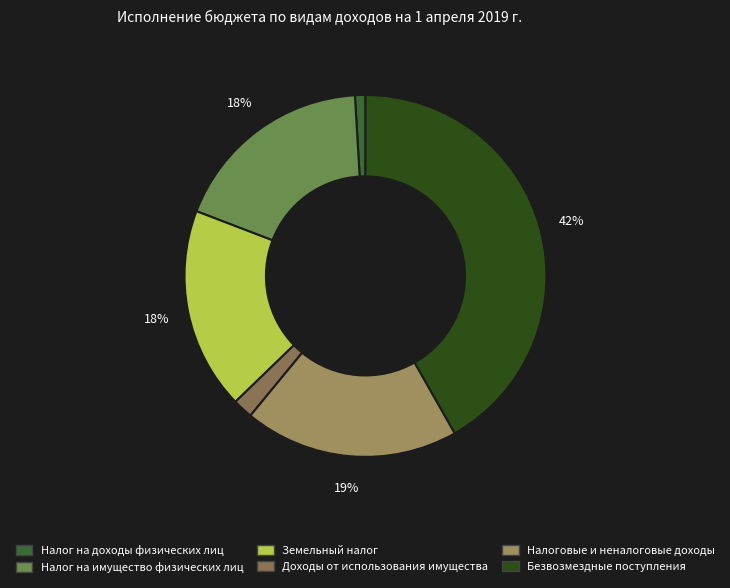

How many segments does this pie chart have?

6